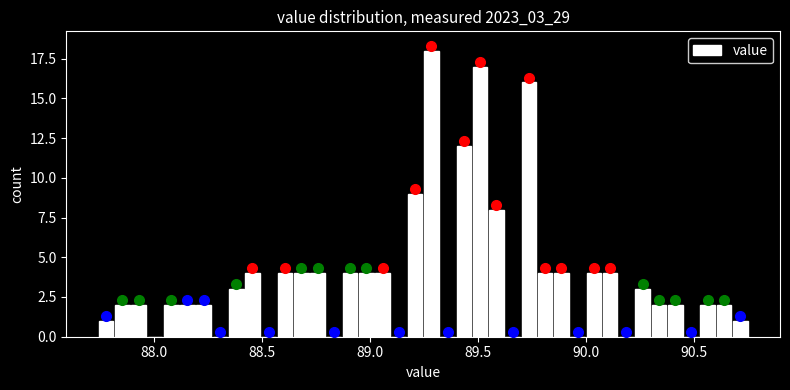

Read against the x-axis, roughly where is the centre of the tallest bar?

89.30